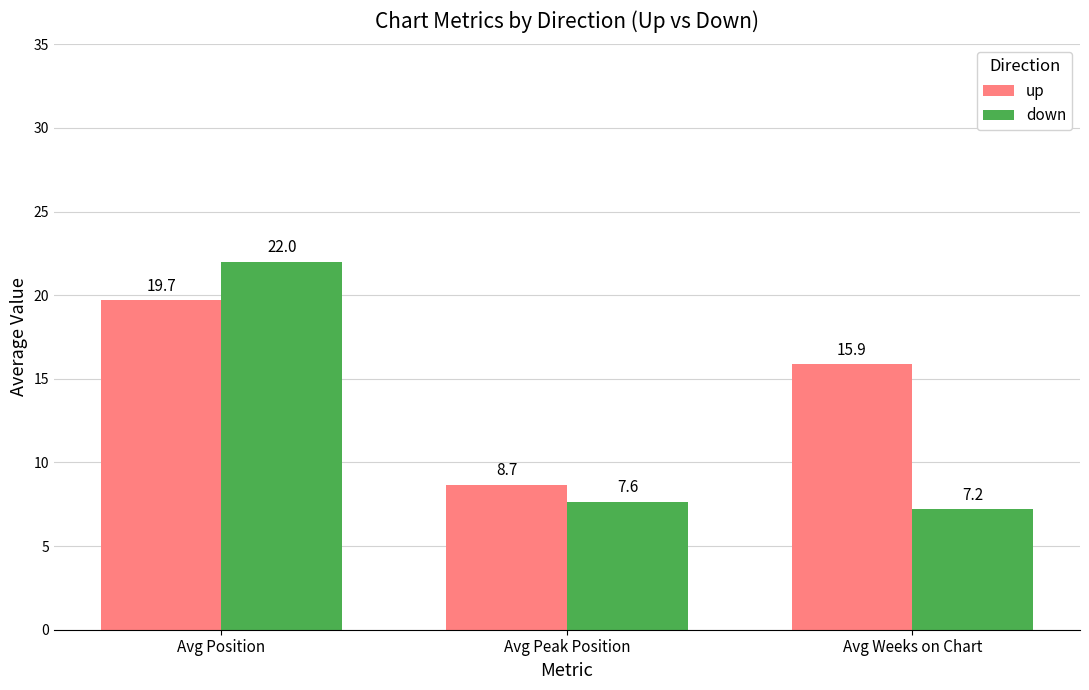

What is the smallest value displayed?

7.2